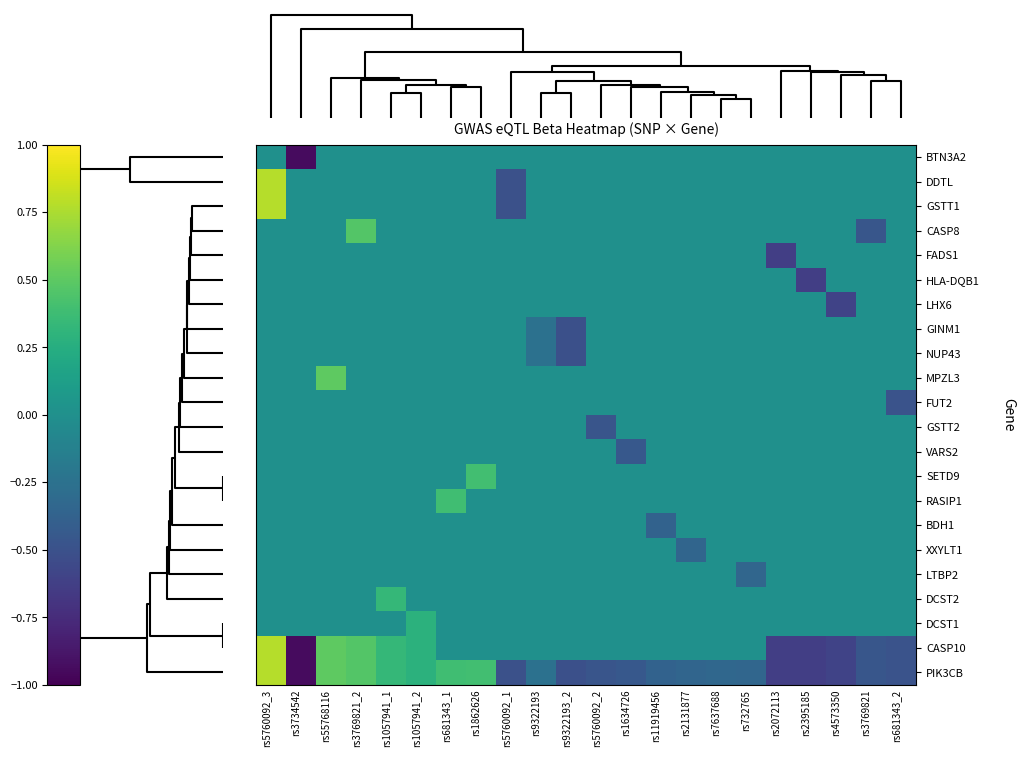

Reading left to right, extract all data points from this chart.

BTN3A2: rs5760092_3=0.0	rs3734542=-0.9	rs55768116=0.0	rs3769821_2=0.0	rs1057941_1=0.0	rs1057941_2=0.0	rs681343_1=0.0	rs1862626=0.0	rs5760092_1=0.0	rs9322193=0.0	rs9322193_2=0.0	rs5760092_2=0.0	rs1634726=0.0	rs11919456=0.0	rs2131877=0.0	rs7637688=0.0	rs732765=0.0	rs2072113=0.0	rs2395185=0.0	rs4573350=0.0	rs3769821=0.0	rs681343_2=0.0
DDTL: rs5760092_3=0.8	rs3734542=0.0	rs55768116=0.0	rs3769821_2=0.0	rs1057941_1=0.0	rs1057941_2=0.0	rs681343_1=0.0	rs1862626=0.0	rs5760092_1=-0.5	rs9322193=0.0	rs9322193_2=0.0	rs5760092_2=0.0	rs1634726=0.0	rs11919456=0.0	rs2131877=0.0	rs7637688=0.0	rs732765=0.0	rs2072113=0.0	rs2395185=0.0	rs4573350=0.0	rs3769821=0.0	rs681343_2=0.0
GSTT1: rs5760092_3=0.8	rs3734542=0.0	rs55768116=0.0	rs3769821_2=0.0	rs1057941_1=0.0	rs1057941_2=0.0	rs681343_1=0.0	rs1862626=0.0	rs5760092_1=-0.5	rs9322193=0.0	rs9322193_2=0.0	rs5760092_2=0.0	rs1634726=0.0	rs11919456=0.0	rs2131877=0.0	rs7637688=0.0	rs732765=0.0	rs2072113=0.0	rs2395185=0.0	rs4573350=0.0	rs3769821=0.0	rs681343_2=0.0
CASP8: rs5760092_3=0.0	rs3734542=0.0	rs55768116=0.0	rs3769821_2=0.5	rs1057941_1=0.0	rs1057941_2=0.0	rs681343_1=0.0	rs1862626=0.0	rs5760092_1=0.0	rs9322193=0.0	rs9322193_2=0.0	rs5760092_2=0.0	rs1634726=0.0	rs11919456=0.0	rs2131877=0.0	rs7637688=0.0	rs732765=0.0	rs2072113=0.0	rs2395185=0.0	rs4573350=0.0	rs3769821=-0.5	rs681343_2=0.0
FADS1: rs5760092_3=0.0	rs3734542=0.0	rs55768116=0.0	rs3769821_2=0.0	rs1057941_1=0.0	rs1057941_2=0.0	rs681343_1=0.0	rs1862626=0.0	rs5760092_1=0.0	rs9322193=0.0	rs9322193_2=0.0	rs5760092_2=0.0	rs1634726=0.0	rs11919456=0.0	rs2131877=0.0	rs7637688=0.0	rs732765=0.0	rs2072113=-0.6	rs2395185=0.0	rs4573350=0.0	rs3769821=0.0	rs681343_2=0.0
HLA-DQB1: rs5760092_3=0.0	rs3734542=0.0	rs55768116=0.0	rs3769821_2=0.0	rs1057941_1=0.0	rs1057941_2=0.0	rs681343_1=0.0	rs1862626=0.0	rs5760092_1=0.0	rs9322193=0.0	rs9322193_2=0.0	rs5760092_2=0.0	rs1634726=0.0	rs11919456=0.0	rs2131877=0.0	rs7637688=0.0	rs732765=0.0	rs2072113=0.0	rs2395185=-0.6	rs4573350=0.0	rs3769821=0.0	rs681343_2=0.0
LHX6: rs5760092_3=0.0	rs3734542=0.0	rs55768116=0.0	rs3769821_2=0.0	rs1057941_1=0.0	rs1057941_2=0.0	rs681343_1=0.0	rs1862626=0.0	rs5760092_1=0.0	rs9322193=0.0	rs9322193_2=0.0	rs5760092_2=0.0	rs1634726=0.0	rs11919456=0.0	rs2131877=0.0	rs7637688=0.0	rs732765=0.0	rs2072113=0.0	rs2395185=0.0	rs4573350=-0.6	rs3769821=0.0	rs681343_2=0.0
GINM1: rs5760092_3=0.0	rs3734542=0.0	rs55768116=0.0	rs3769821_2=0.0	rs1057941_1=0.0	rs1057941_2=0.0	rs681343_1=0.0	rs1862626=0.0	rs5760092_1=0.0	rs9322193=-0.3	rs9322193_2=-0.5	rs5760092_2=0.0	rs1634726=0.0	rs11919456=0.0	rs2131877=0.0	rs7637688=0.0	rs732765=0.0	rs2072113=0.0	rs2395185=0.0	rs4573350=0.0	rs3769821=0.0	rs681343_2=0.0
NUP43: rs5760092_3=0.0	rs3734542=0.0	rs55768116=0.0	rs3769821_2=0.0	rs1057941_1=0.0	rs1057941_2=0.0	rs681343_1=0.0	rs1862626=0.0	rs5760092_1=0.0	rs9322193=-0.3	rs9322193_2=-0.5	rs5760092_2=0.0	rs1634726=0.0	rs11919456=0.0	rs2131877=0.0	rs7637688=0.0	rs732765=0.0	rs2072113=0.0	rs2395185=0.0	rs4573350=0.0	rs3769821=0.0	rs681343_2=0.0
MPZL3: rs5760092_3=0.0	rs3734542=0.0	rs55768116=0.5	rs3769821_2=0.0	rs1057941_1=0.0	rs1057941_2=0.0	rs681343_1=0.0	rs1862626=0.0	rs5760092_1=0.0	rs9322193=0.0	rs9322193_2=0.0	rs5760092_2=0.0	rs1634726=0.0	rs11919456=0.0	rs2131877=0.0	rs7637688=0.0	rs732765=0.0	rs2072113=0.0	rs2395185=0.0	rs4573350=0.0	rs3769821=0.0	rs681343_2=0.0
FUT2: rs5760092_3=0.0	rs3734542=0.0	rs55768116=0.0	rs3769821_2=0.0	rs1057941_1=0.0	rs1057941_2=0.0	rs681343_1=0.0	rs1862626=0.0	rs5760092_1=0.0	rs9322193=0.0	rs9322193_2=0.0	rs5760092_2=0.0	rs1634726=0.0	rs11919456=0.0	rs2131877=0.0	rs7637688=0.0	rs732765=0.0	rs2072113=0.0	rs2395185=0.0	rs4573350=0.0	rs3769821=0.0	rs681343_2=-0.5
GSTT2: rs5760092_3=0.0	rs3734542=0.0	rs55768116=0.0	rs3769821_2=0.0	rs1057941_1=0.0	rs1057941_2=0.0	rs681343_1=0.0	rs1862626=0.0	rs5760092_1=0.0	rs9322193=0.0	rs9322193_2=0.0	rs5760092_2=-0.5	rs1634726=0.0	rs11919456=0.0	rs2131877=0.0	rs7637688=0.0	rs732765=0.0	rs2072113=0.0	rs2395185=0.0	rs4573350=0.0	rs3769821=0.0	rs681343_2=0.0
VARS2: rs5760092_3=0.0	rs3734542=0.0	rs55768116=0.0	rs3769821_2=0.0	rs1057941_1=0.0	rs1057941_2=0.0	rs681343_1=0.0	rs1862626=0.0	rs5760092_1=0.0	rs9322193=0.0	rs9322193_2=0.0	rs5760092_2=0.0	rs1634726=-0.4	rs11919456=0.0	rs2131877=0.0	rs7637688=0.0	rs732765=0.0	rs2072113=0.0	rs2395185=0.0	rs4573350=0.0	rs3769821=0.0	rs681343_2=0.0
SETD9: rs5760092_3=0.0	rs3734542=0.0	rs55768116=0.0	rs3769821_2=0.0	rs1057941_1=0.0	rs1057941_2=0.0	rs681343_1=0.0	rs1862626=0.4	rs5760092_1=0.0	rs9322193=0.0	rs9322193_2=0.0	rs5760092_2=0.0	rs1634726=0.0	rs11919456=0.0	rs2131877=0.0	rs7637688=0.0	rs732765=0.0	rs2072113=0.0	rs2395185=0.0	rs4573350=0.0	rs3769821=0.0	rs681343_2=0.0
RASIP1: rs5760092_3=0.0	rs3734542=0.0	rs55768116=0.0	rs3769821_2=0.0	rs1057941_1=0.0	rs1057941_2=0.0	rs681343_1=0.4	rs1862626=0.0	rs5760092_1=0.0	rs9322193=0.0	rs9322193_2=0.0	rs5760092_2=0.0	rs1634726=0.0	rs11919456=0.0	rs2131877=0.0	rs7637688=0.0	rs732765=0.0	rs2072113=0.0	rs2395185=0.0	rs4573350=0.0	rs3769821=0.0	rs681343_2=0.0
BDH1: rs5760092_3=0.0	rs3734542=0.0	rs55768116=0.0	rs3769821_2=0.0	rs1057941_1=0.0	rs1057941_2=0.0	rs681343_1=0.0	rs1862626=0.0	rs5760092_1=0.0	rs9322193=0.0	rs9322193_2=0.0	rs5760092_2=0.0	rs1634726=0.0	rs11919456=-0.4	rs2131877=0.0	rs7637688=0.0	rs732765=0.0	rs2072113=0.0	rs2395185=0.0	rs4573350=0.0	rs3769821=0.0	rs681343_2=0.0
XXYLT1: rs5760092_3=0.0	rs3734542=0.0	rs55768116=0.0	rs3769821_2=0.0	rs1057941_1=0.0	rs1057941_2=0.0	rs681343_1=0.0	rs1862626=0.0	rs5760092_1=0.0	rs9322193=0.0	rs9322193_2=0.0	rs5760092_2=0.0	rs1634726=0.0	rs11919456=0.0	rs2131877=-0.3	rs7637688=0.0	rs732765=0.0	rs2072113=0.0	rs2395185=0.0	rs4573350=0.0	rs3769821=0.0	rs681343_2=0.0
LTBP2: rs5760092_3=0.0	rs3734542=0.0	rs55768116=0.0	rs3769821_2=0.0	rs1057941_1=0.0	rs1057941_2=0.0	rs681343_1=0.0	rs1862626=0.0	rs5760092_1=0.0	rs9322193=0.0	rs9322193_2=0.0	rs5760092_2=0.0	rs1634726=0.0	rs11919456=0.0	rs2131877=0.0	rs7637688=0.0	rs732765=-0.3	rs2072113=0.0	rs2395185=0.0	rs4573350=0.0	rs3769821=0.0	rs681343_2=0.0
DCST2: rs5760092_3=0.0	rs3734542=0.0	rs55768116=0.0	rs3769821_2=0.0	rs1057941_1=0.3	rs1057941_2=0.0	rs681343_1=0.0	rs1862626=0.0	rs5760092_1=0.0	rs9322193=0.0	rs9322193_2=0.0	rs5760092_2=0.0	rs1634726=0.0	rs11919456=0.0	rs2131877=0.0	rs7637688=0.0	rs732765=0.0	rs2072113=0.0	rs2395185=0.0	rs4573350=0.0	rs3769821=0.0	rs681343_2=0.0
DCST1: rs5760092_3=0.0	rs3734542=0.0	rs55768116=0.0	rs3769821_2=0.0	rs1057941_1=0.0	rs1057941_2=0.3	rs681343_1=0.0	rs1862626=0.0	rs5760092_1=0.0	rs9322193=0.0	rs9322193_2=0.0	rs5760092_2=0.0	rs1634726=0.0	rs11919456=0.0	rs2131877=0.0	rs7637688=0.0	rs732765=0.0	rs2072113=0.0	rs2395185=0.0	rs4573350=0.0	rs3769821=0.0	rs681343_2=0.0
CASP10: rs5760092_3=0.8	rs3734542=-0.9	rs55768116=0.5	rs3769821_2=0.5	rs1057941_1=0.3	rs1057941_2=0.3	rs681343_1=0.0	rs1862626=0.0	rs5760092_1=0.0	rs9322193=0.0	rs9322193_2=0.0	rs5760092_2=0.0	rs1634726=0.0	rs11919456=0.0	rs2131877=0.0	rs7637688=0.0	rs732765=0.0	rs2072113=-0.6	rs2395185=-0.6	rs4573350=-0.6	rs3769821=-0.5	rs681343_2=-0.5
PIK3CB: rs5760092_3=0.8	rs3734542=-0.9	rs55768116=0.5	rs3769821_2=0.5	rs1057941_1=0.3	rs1057941_2=0.3	rs681343_1=0.4	rs1862626=0.4	rs5760092_1=-0.5	rs9322193=-0.3	rs9322193_2=-0.5	rs5760092_2=-0.5	rs1634726=-0.4	rs11919456=-0.4	rs2131877=-0.3	rs7637688=-0.3	rs732765=-0.3	rs2072113=-0.6	rs2395185=-0.6	rs4573350=-0.6	rs3769821=-0.5	rs681343_2=-0.5